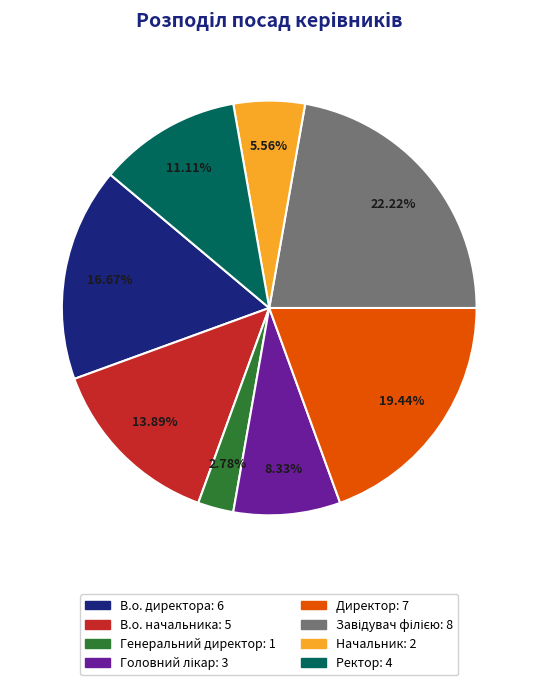

How much of the chart is everything except Ректор?

88.9%